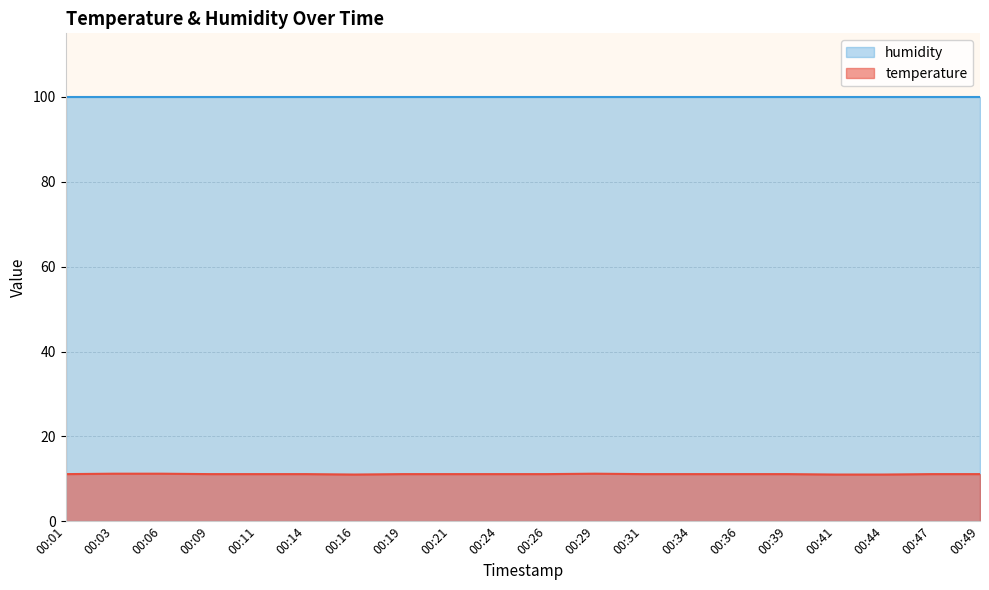

How many interior local valleys (lower than both neighbors) does the data have?

1